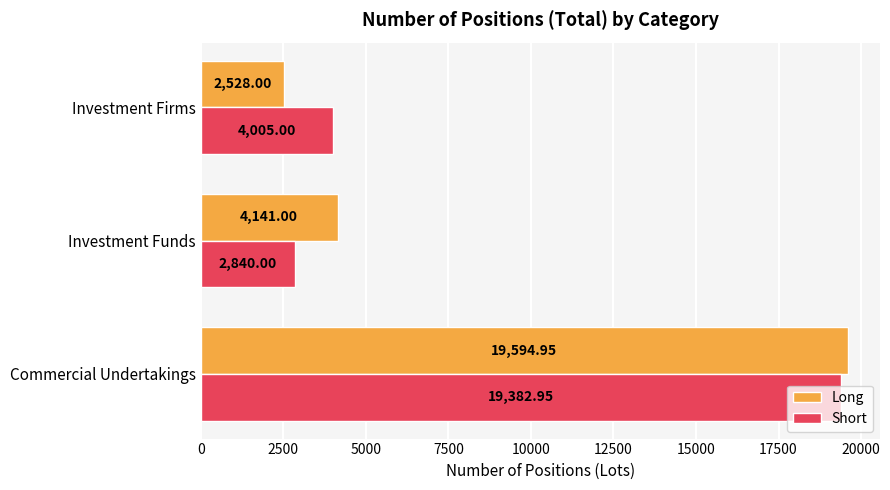

Rank the categories by Short value from lowest to highest.

Investment Funds, Investment Firms, Commercial Undertakings